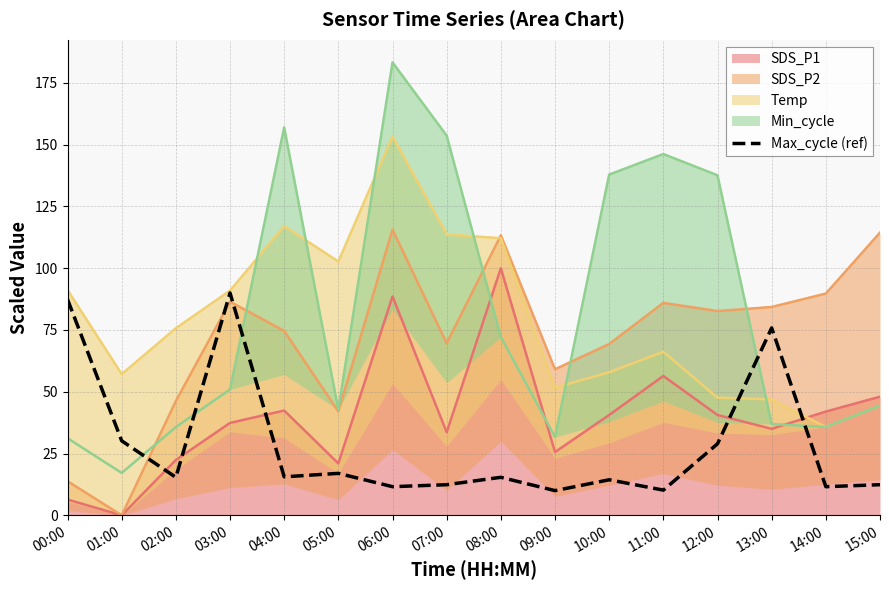

What is the change in value from 04:00 to 11:00?

-5.4